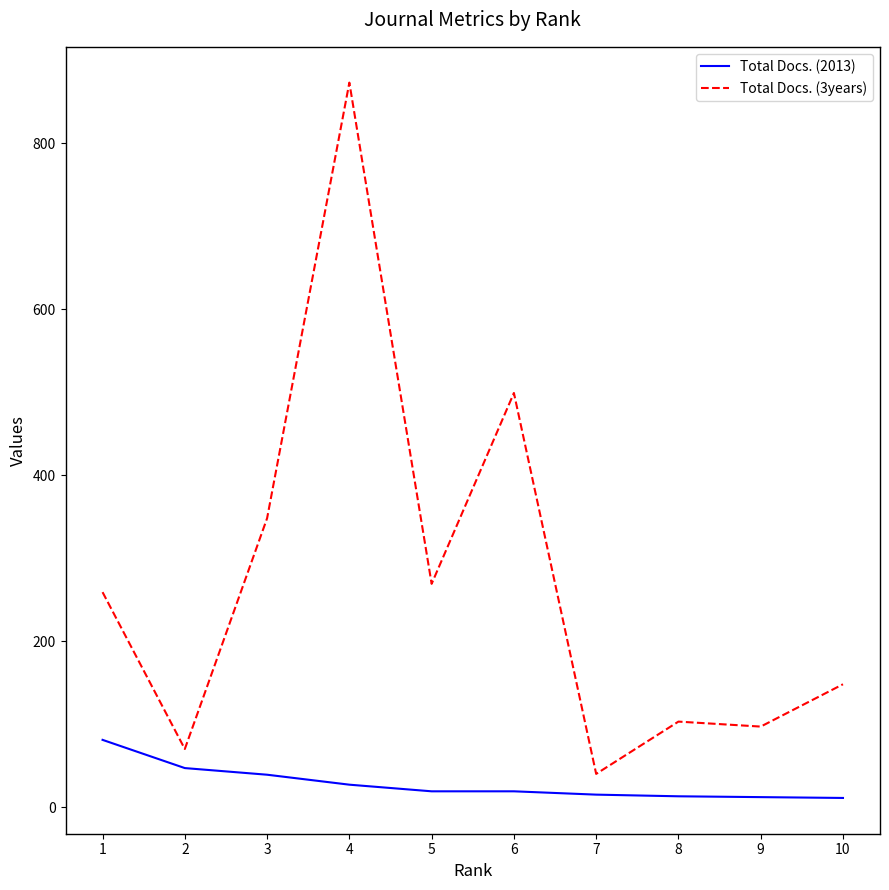

Which series has the largest range (max minus min)?

Total Docs. (3years)